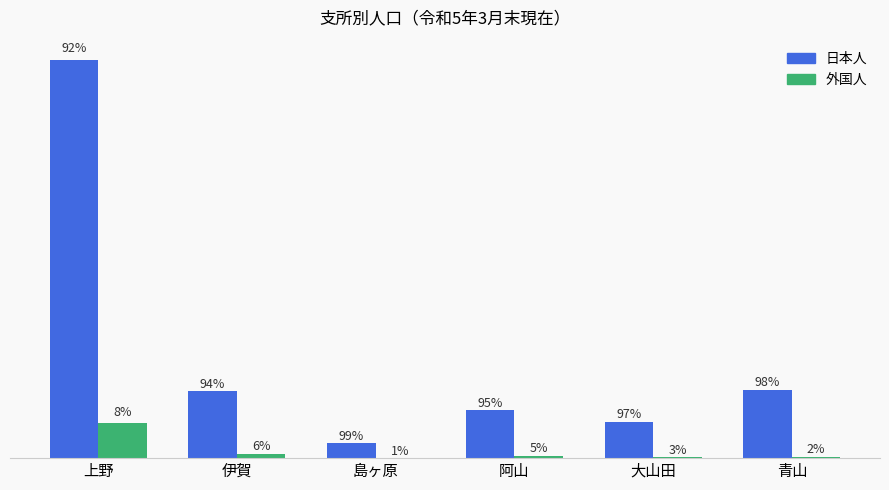

Which series has the widest spread of values?

日本人